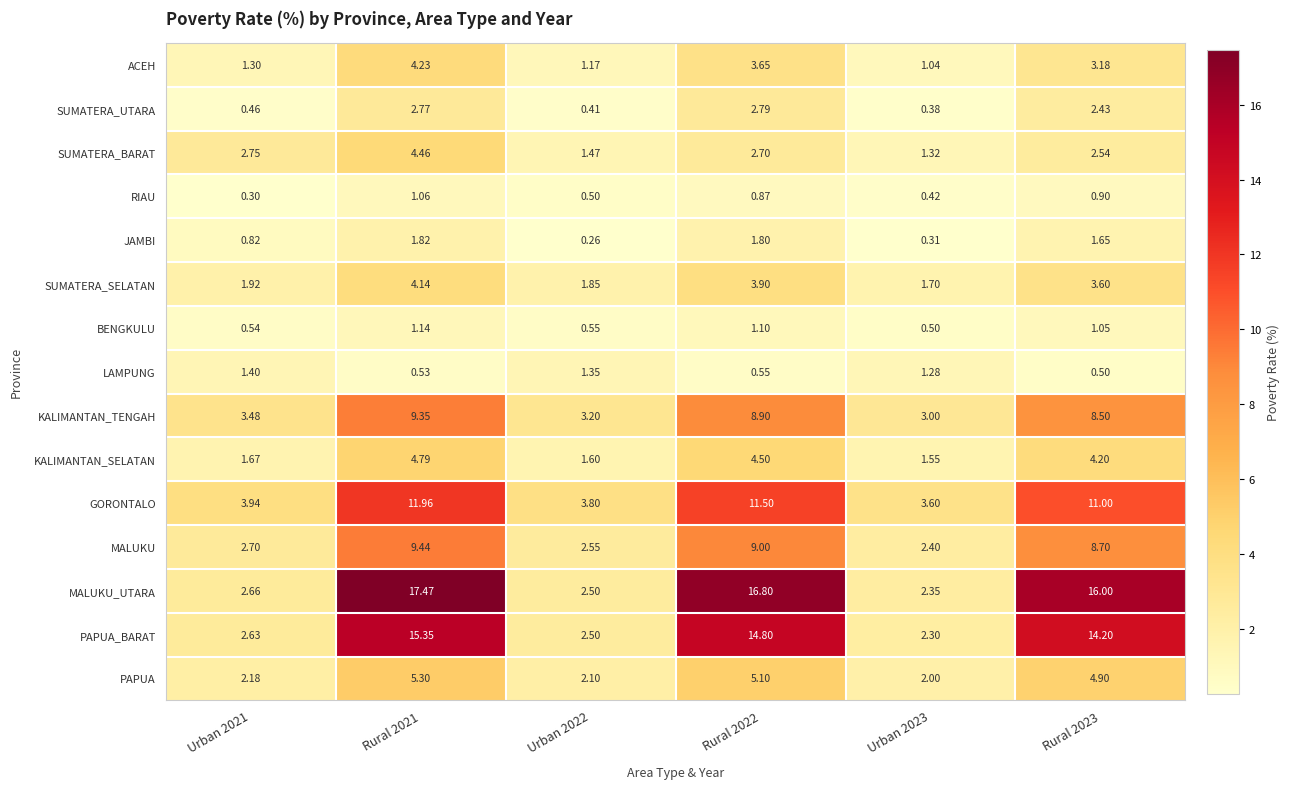

Which series changed the most between Urban 2021 and Rural 2023?

MALUKU_UTARA